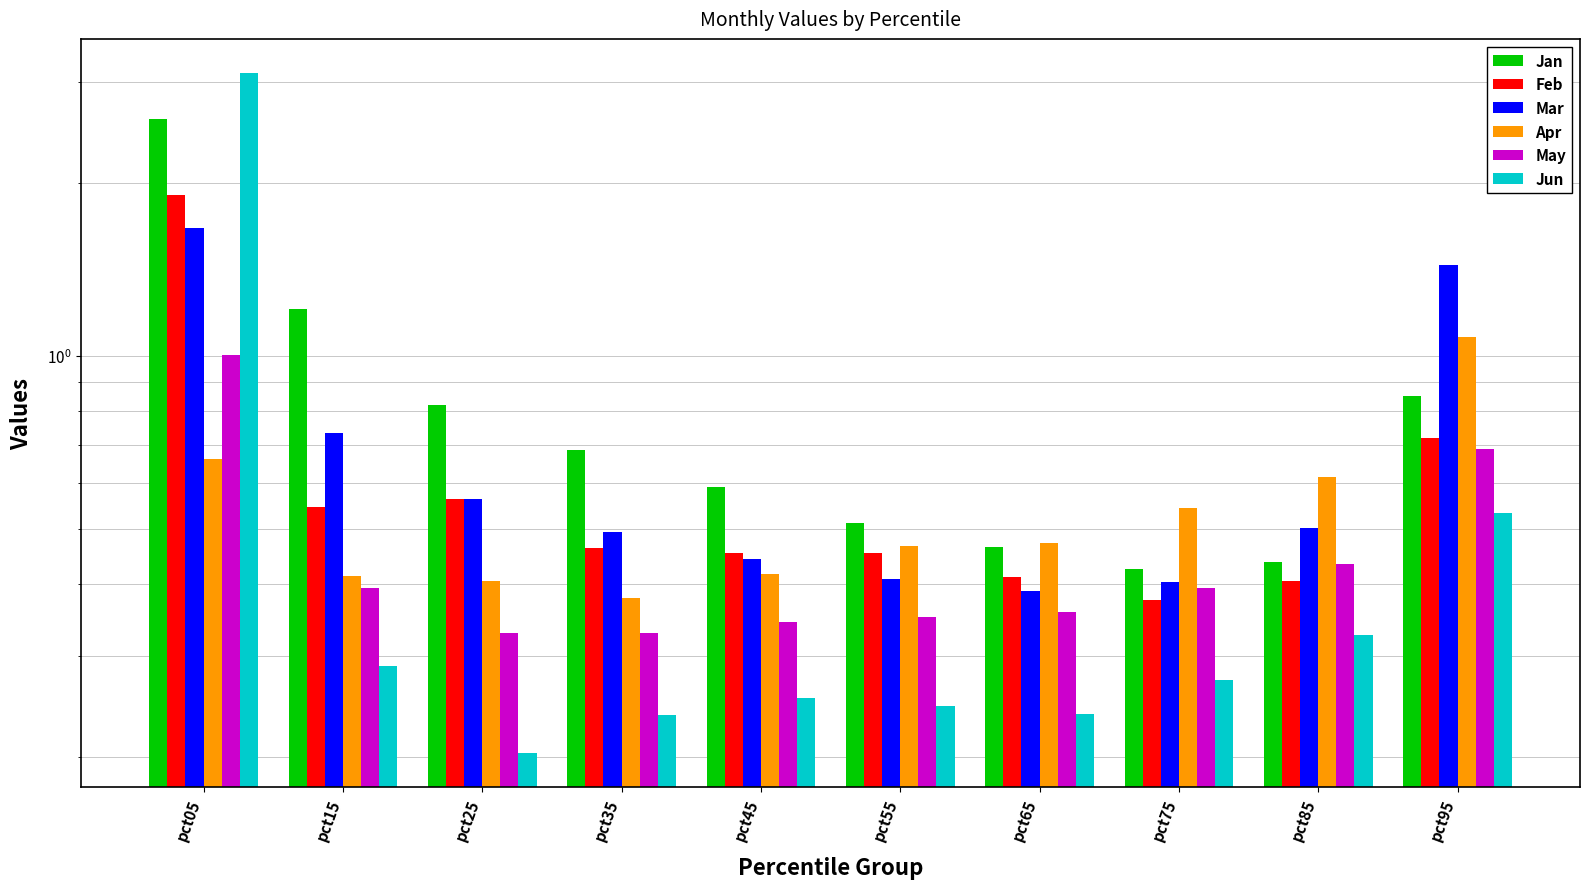

At pct15, list the series in order from largest to smallest.

Jan, Mar, Feb, Apr, May, Jun